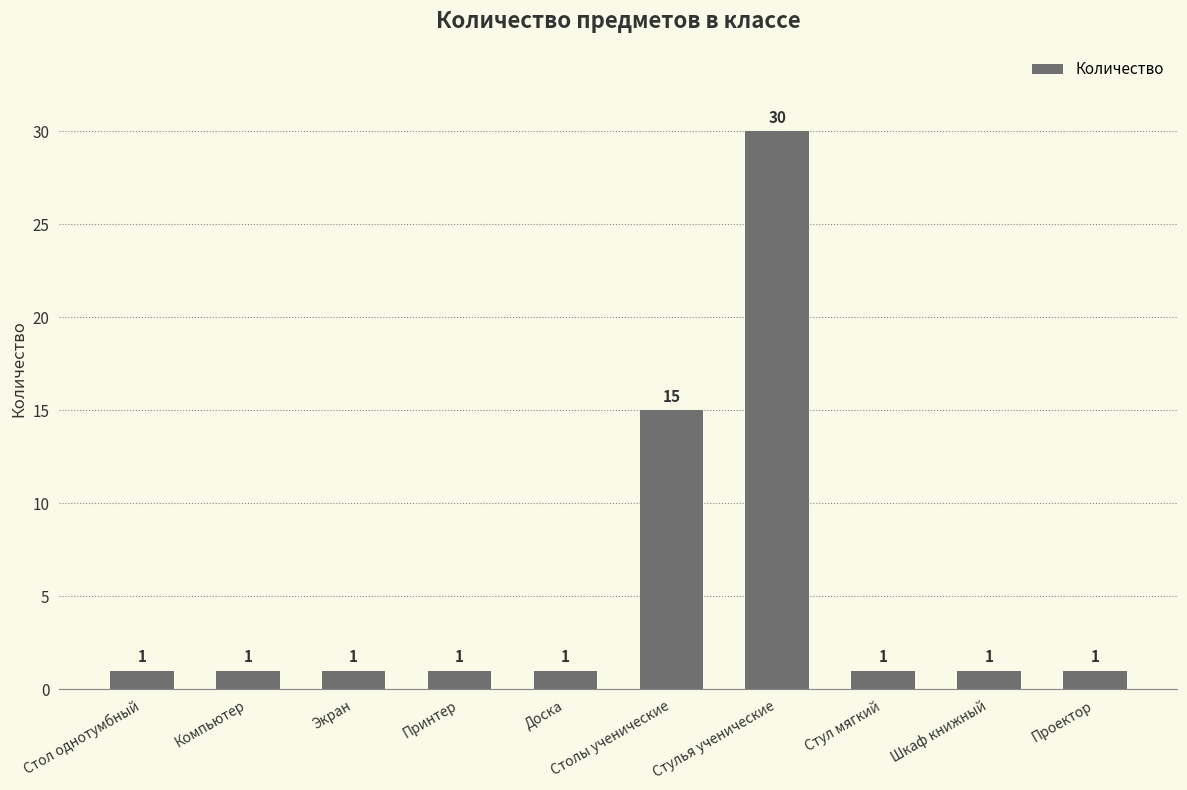

What is the sum of the values at Стул мягкий and Принтер?

2